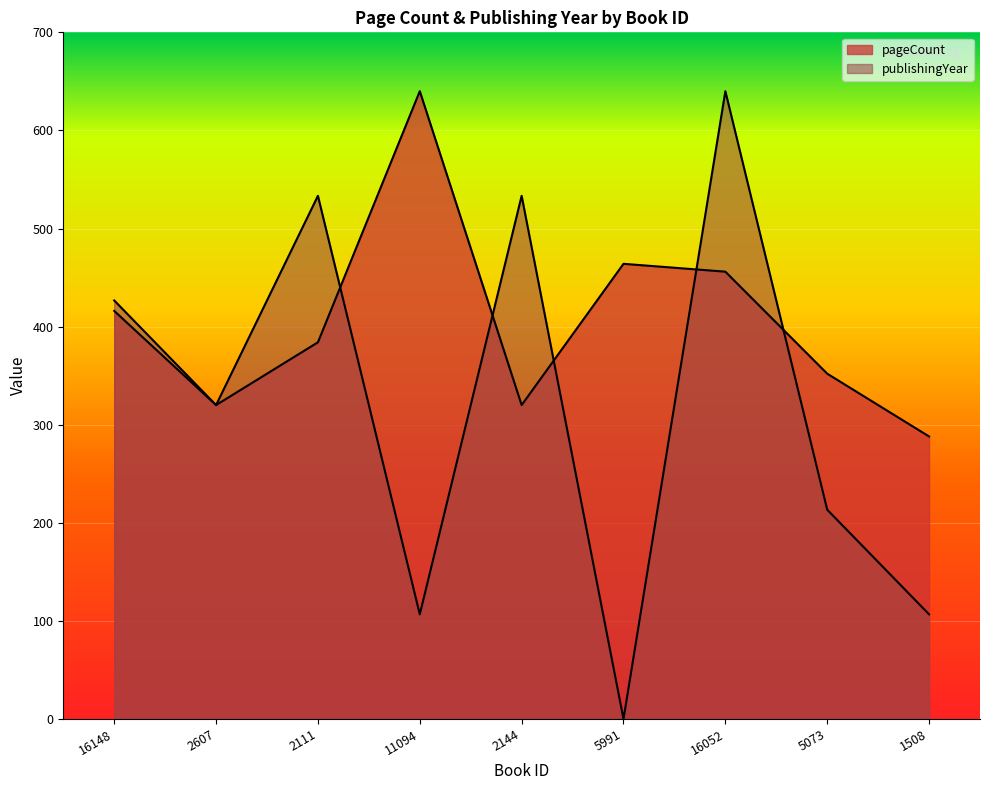

The pageCount series shows 416.0 at 16148. True or false?

True